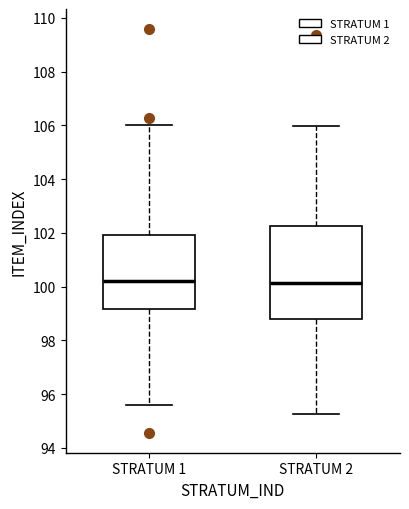

Which box is the tallest, from its lower edge to its upper edge?

STRATUM 2